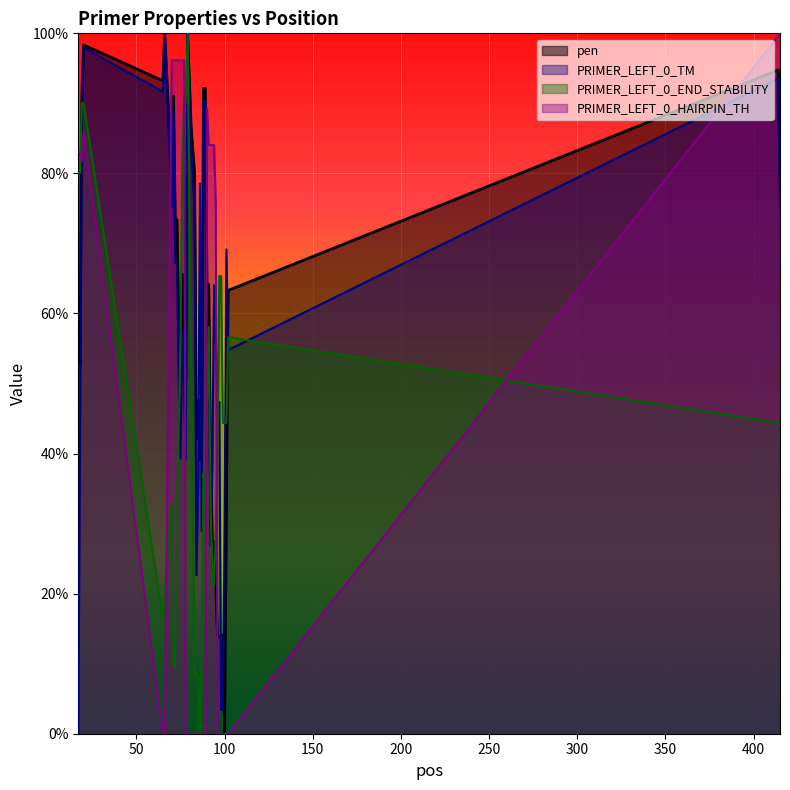

What is the value of the PRIMER_LEFT_0_HAIRPIN_TH point at the 39th from the left?

99.6